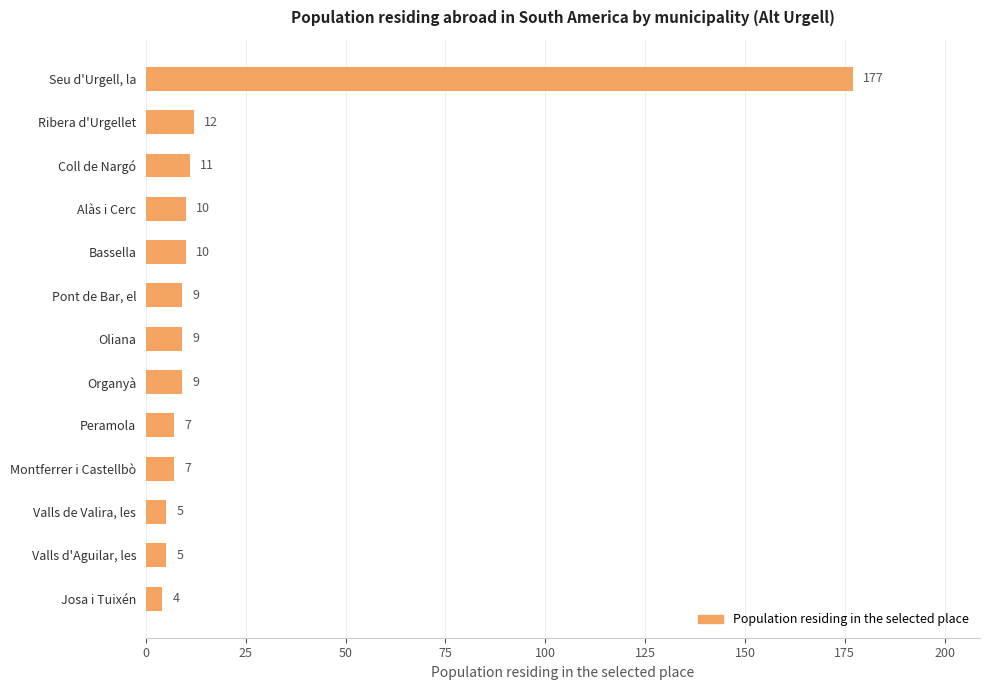

Which has a higher value, Valls d'Aguilar, les or Ribera d'Urgellet?

Ribera d'Urgellet